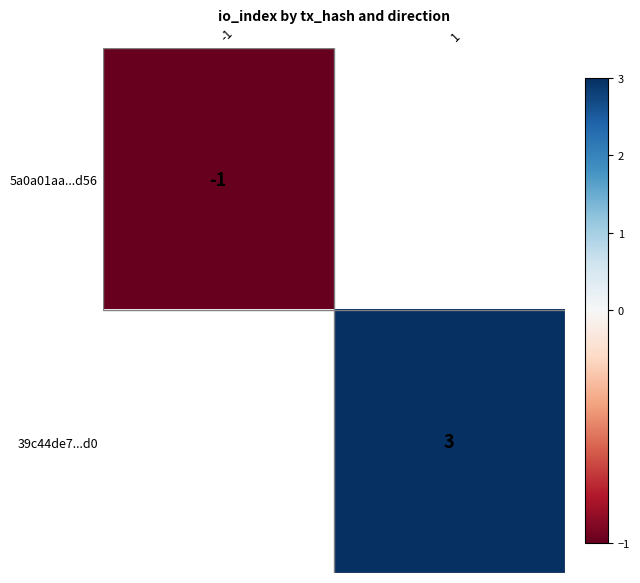

The value of 39c44de7...d0 at 1 is 3. True or false?

True